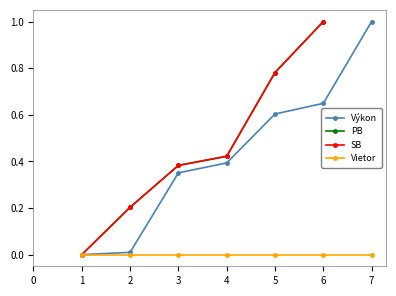

How many values in the PB series exceed 0?

5